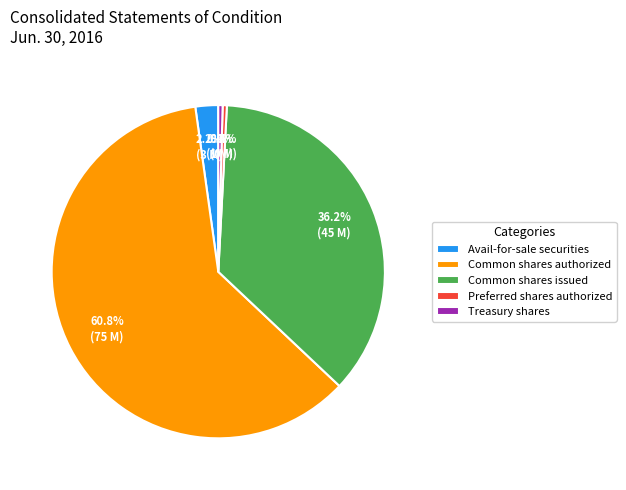

How many segments does this pie chart have?

5